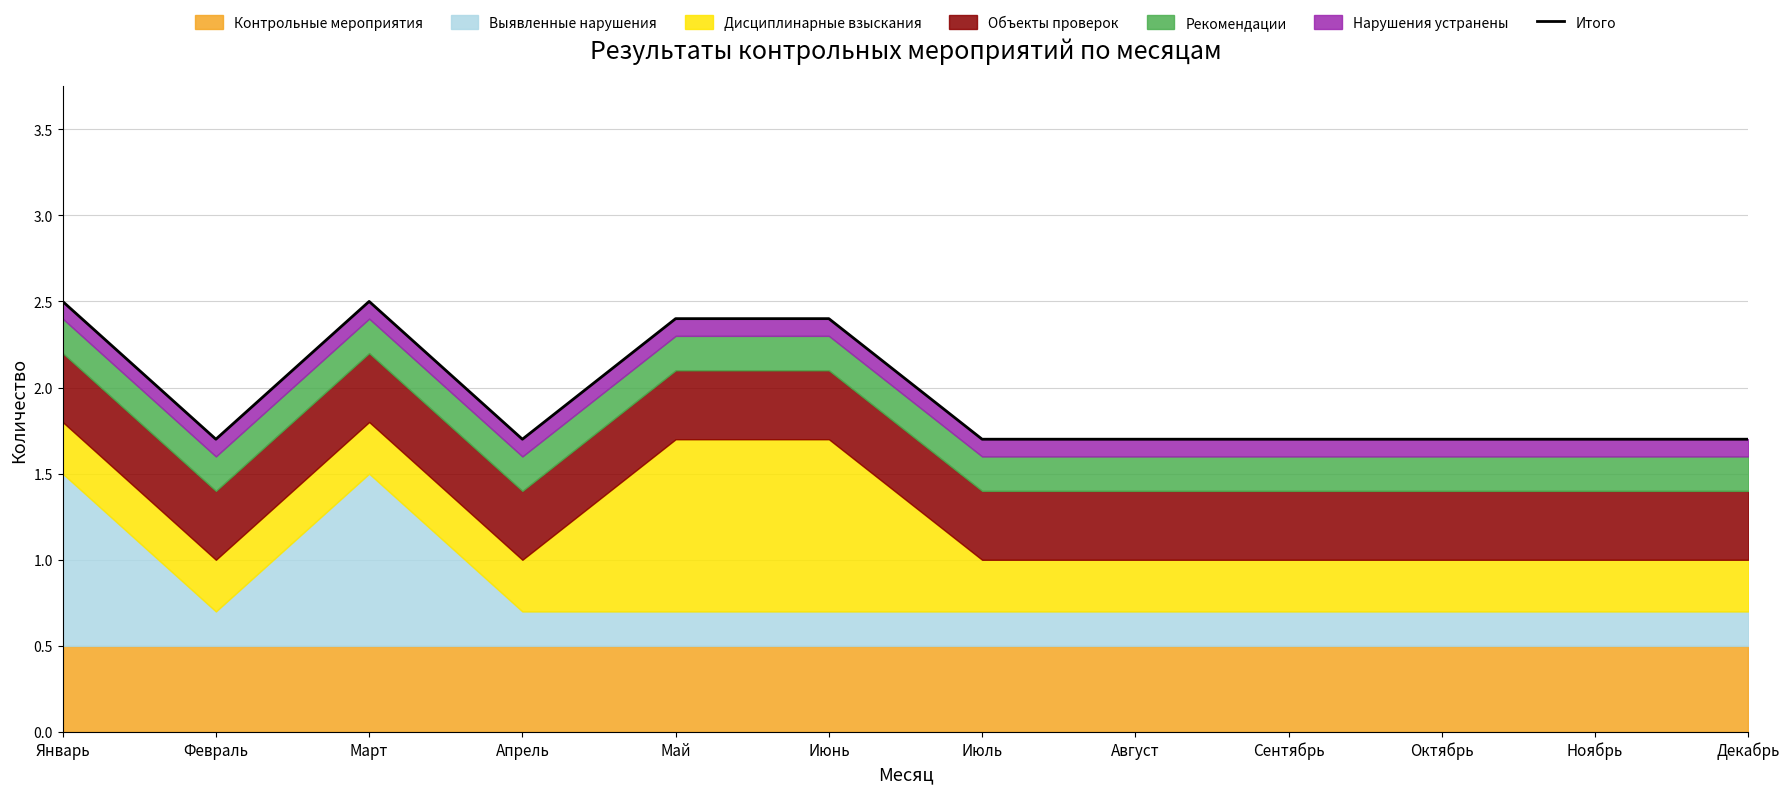

How many lines are shown in the chart?

1